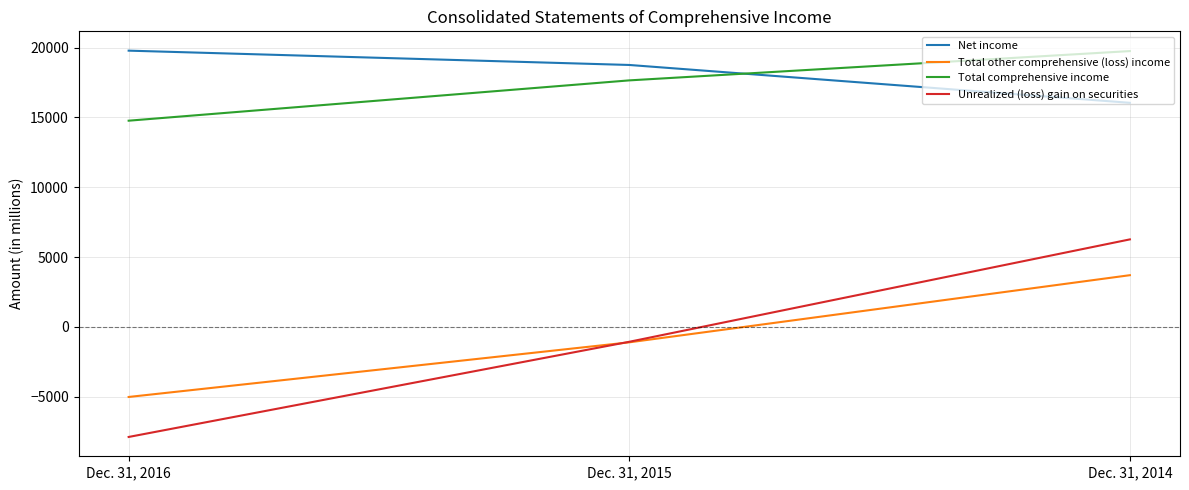

At which label is Total comprehensive income closest to 17253?

Dec. 31, 2015